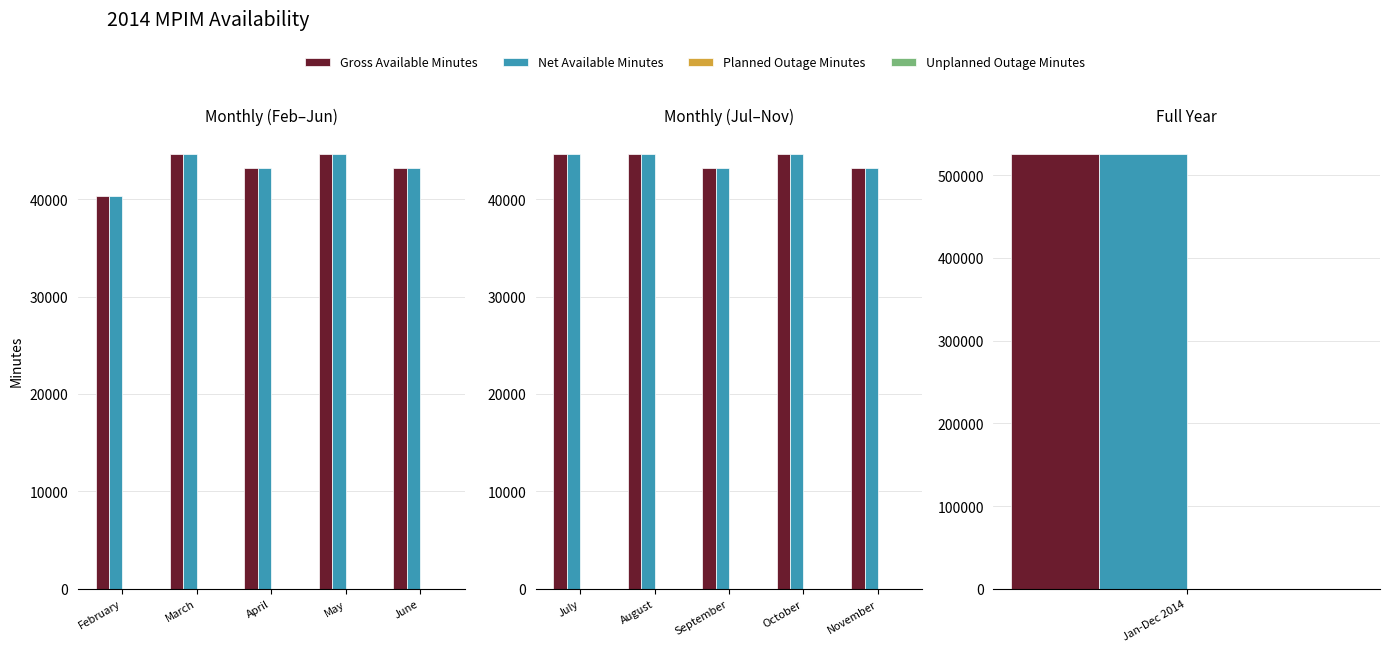

What is the difference between the highest and lowest values at September?

43200